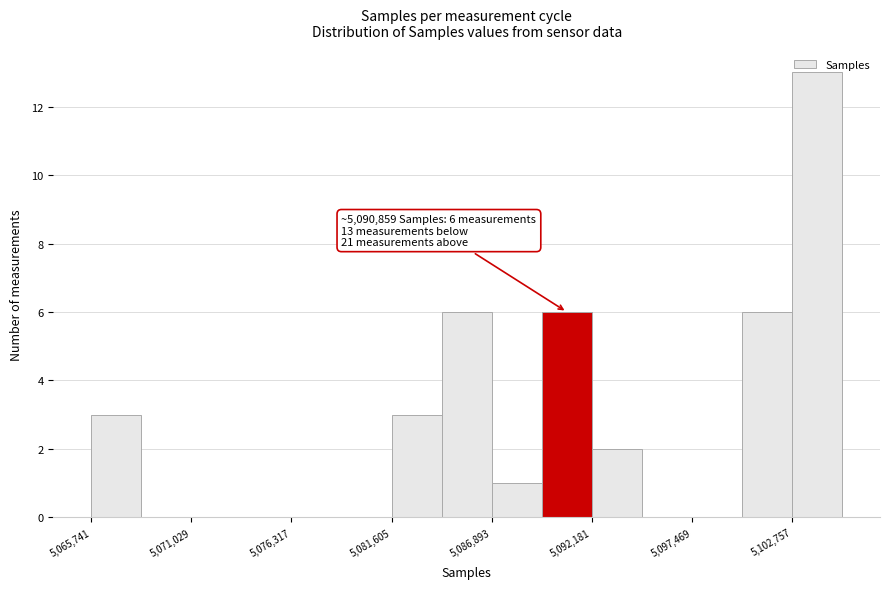

Read against the x-axis, roughly where is the centre of the tallest bar?

5104000